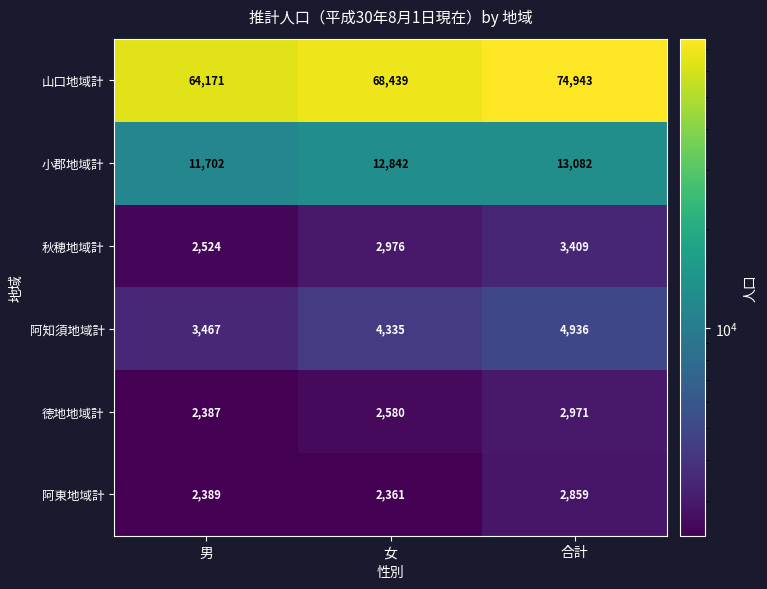

What is the difference between the highest and lowest values at 男?

61784